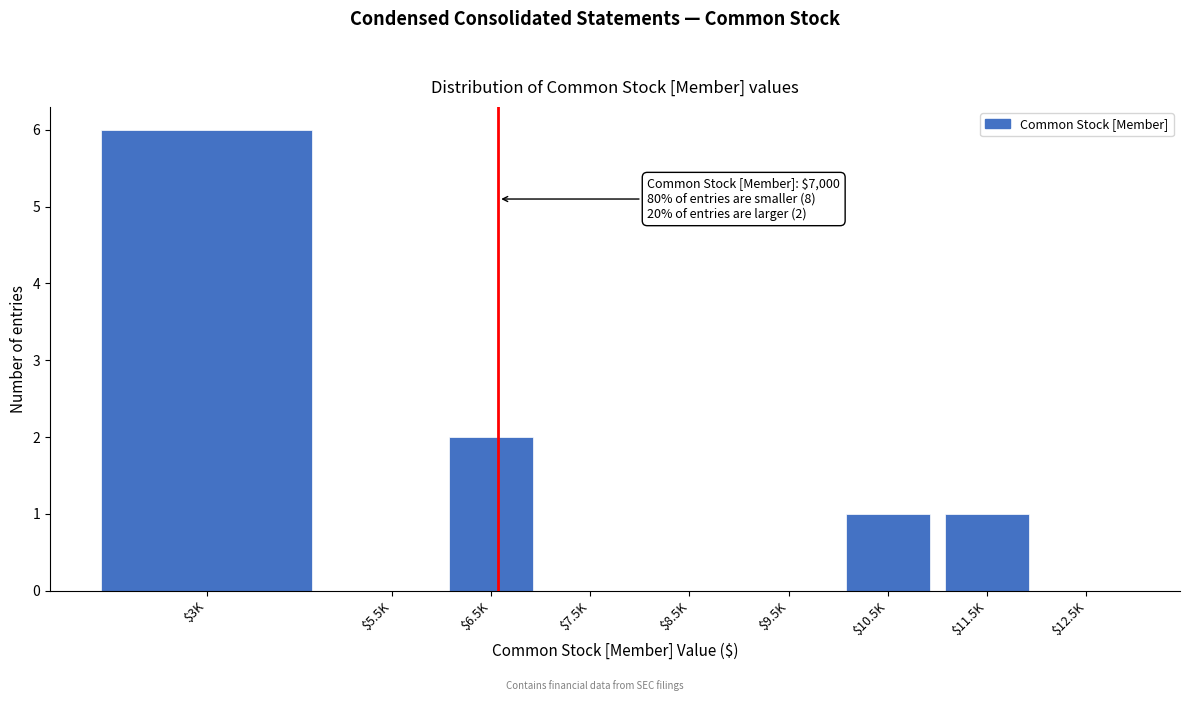

Which category has the highest value across all series?

$3K